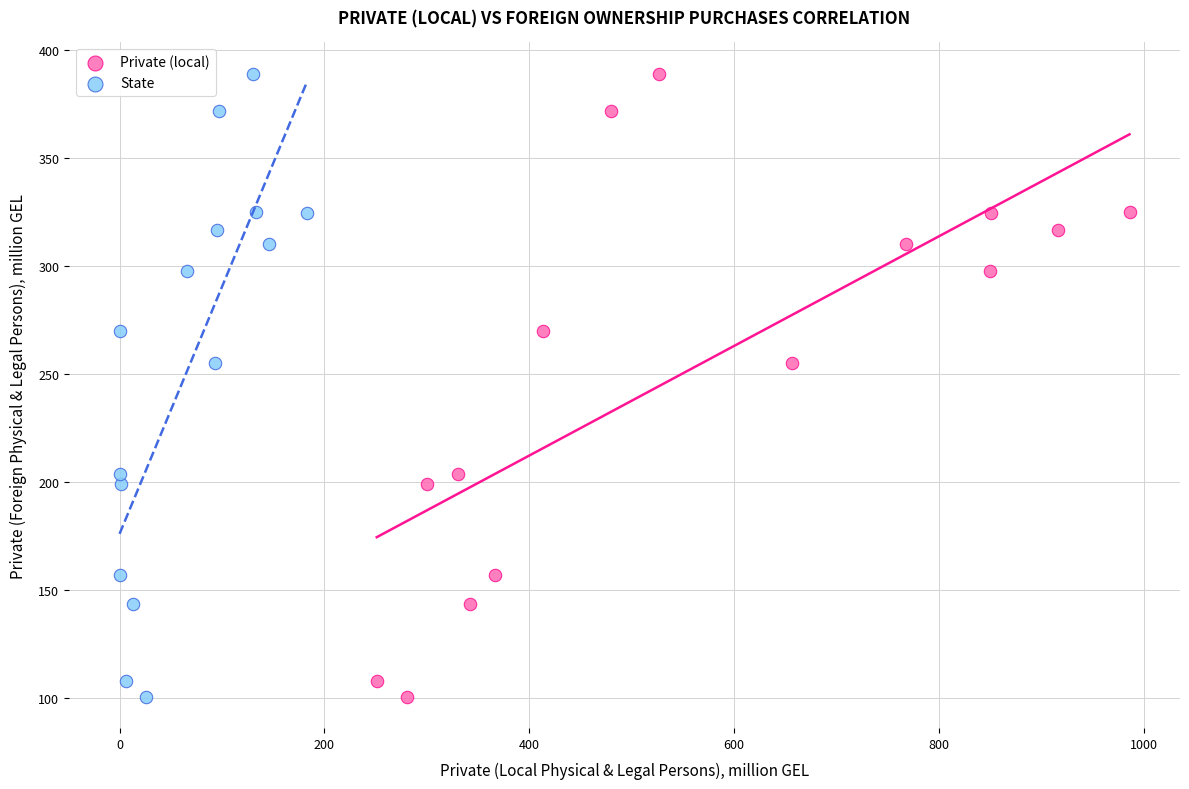

What are all the series names shown in the legend?

Private (local), State